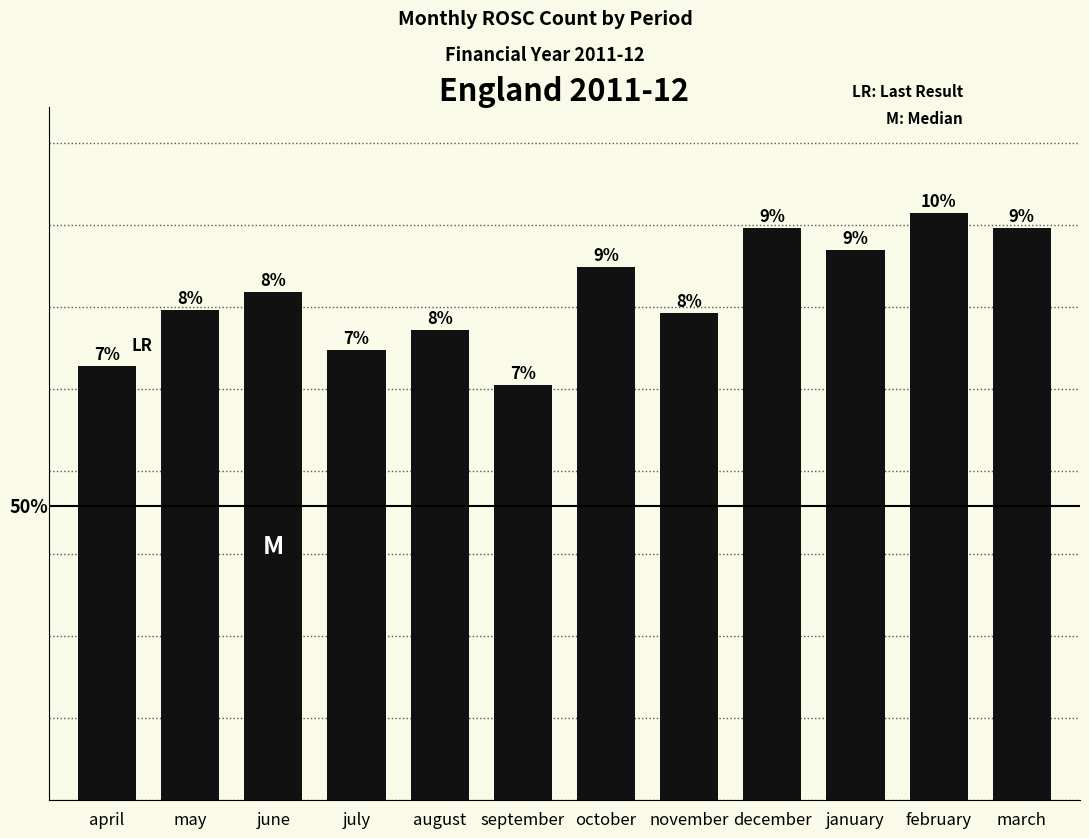

What value does the data have at april, to the nearest 5?

425